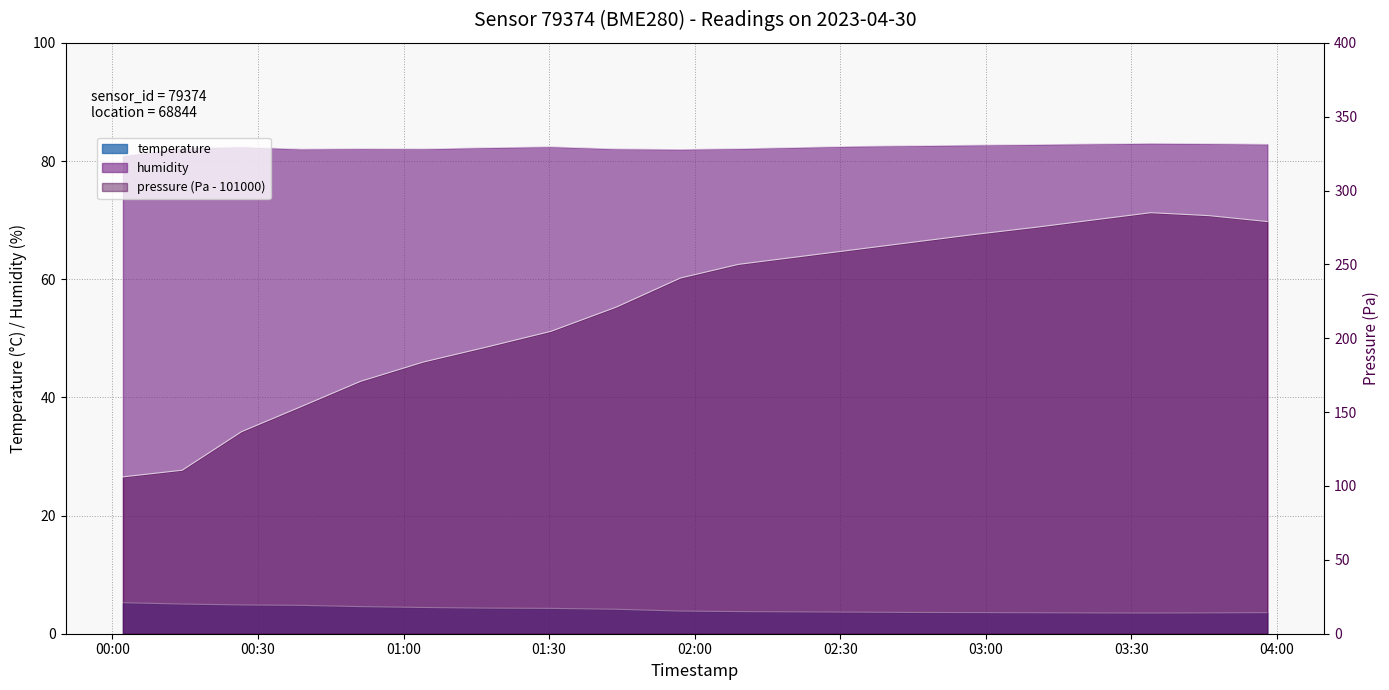

List the series in order of their overall mean, lowest first.

temperature, humidity, pressure